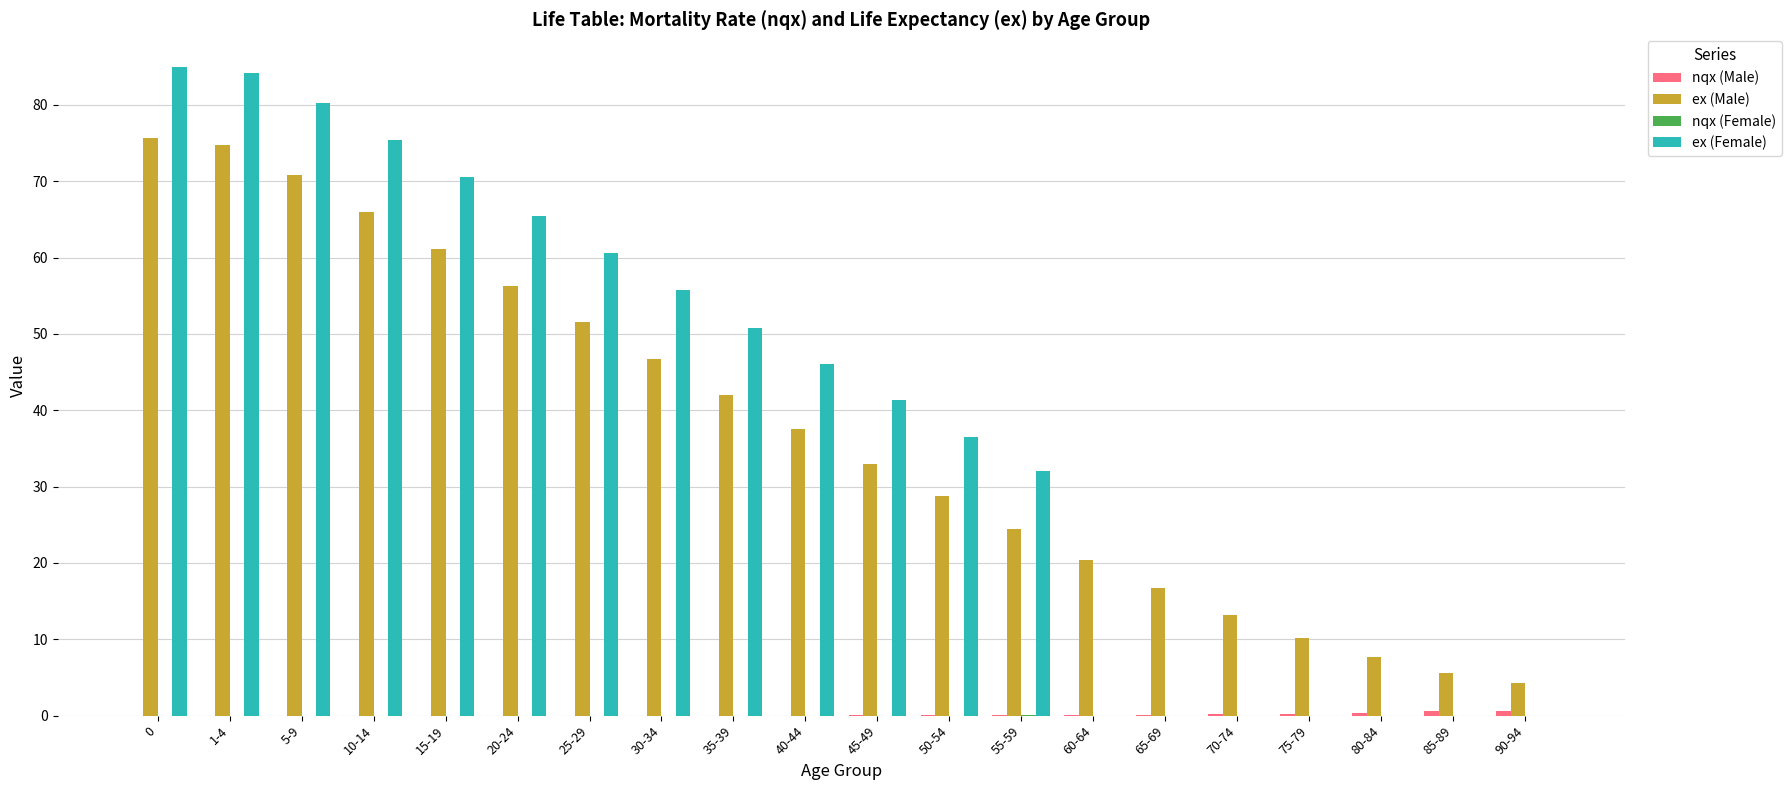

Does the chart contain stacked bars?

No